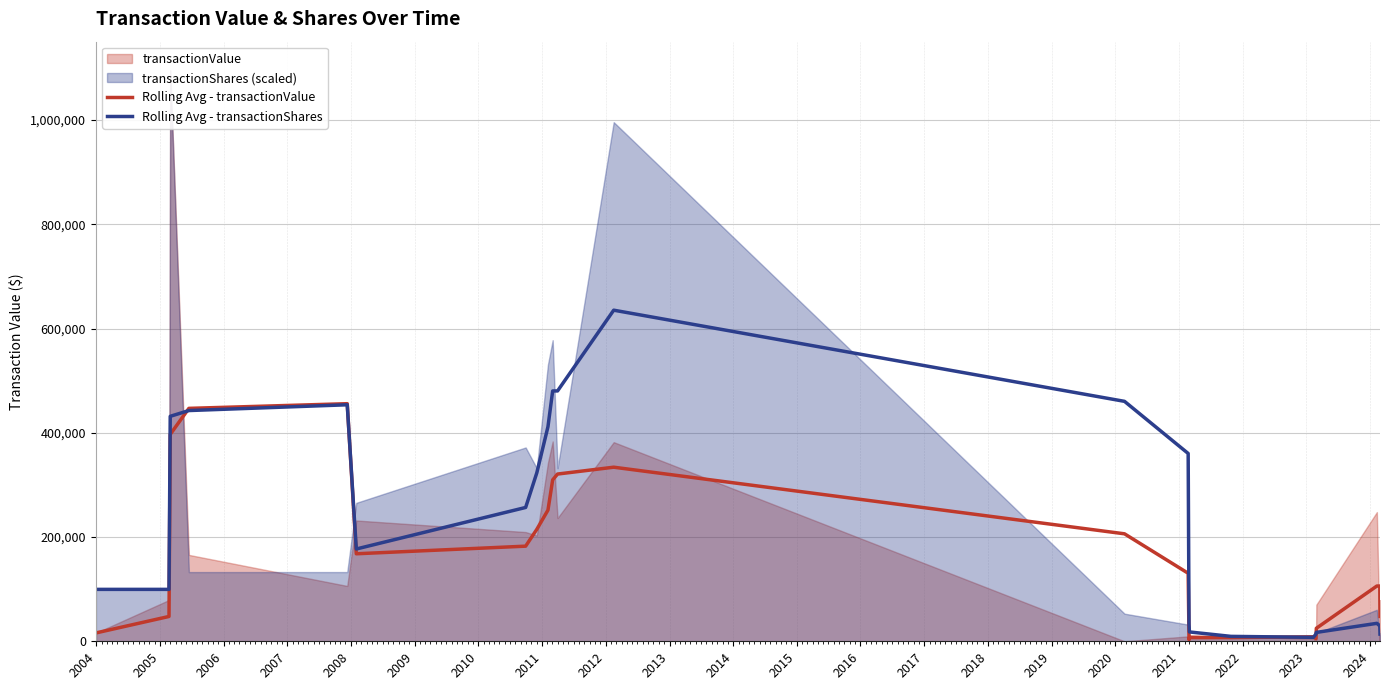

What is the highest value of the Rolling Avg - transactionValue series?

455843.3